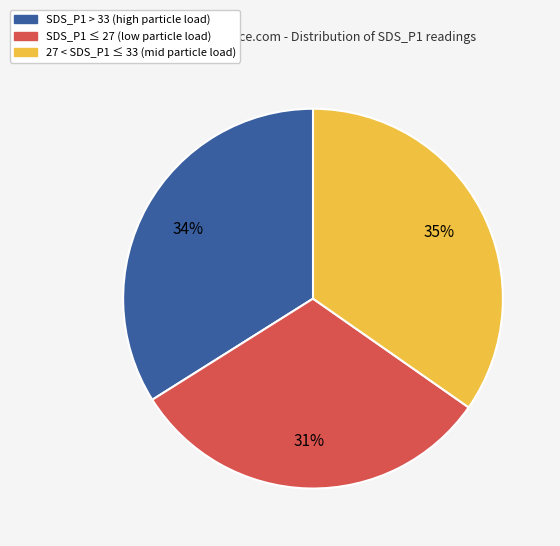

To the nearest percent, what is the average slice percentage?

33%